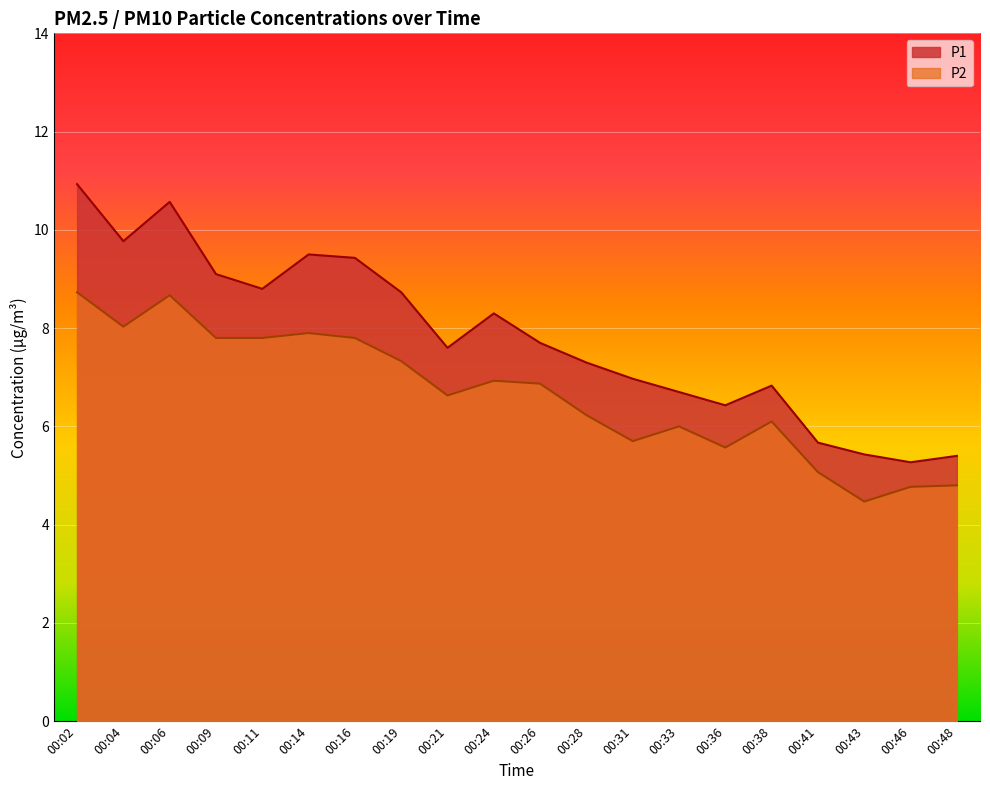

At which category is the sum across all series the highest?

00:02